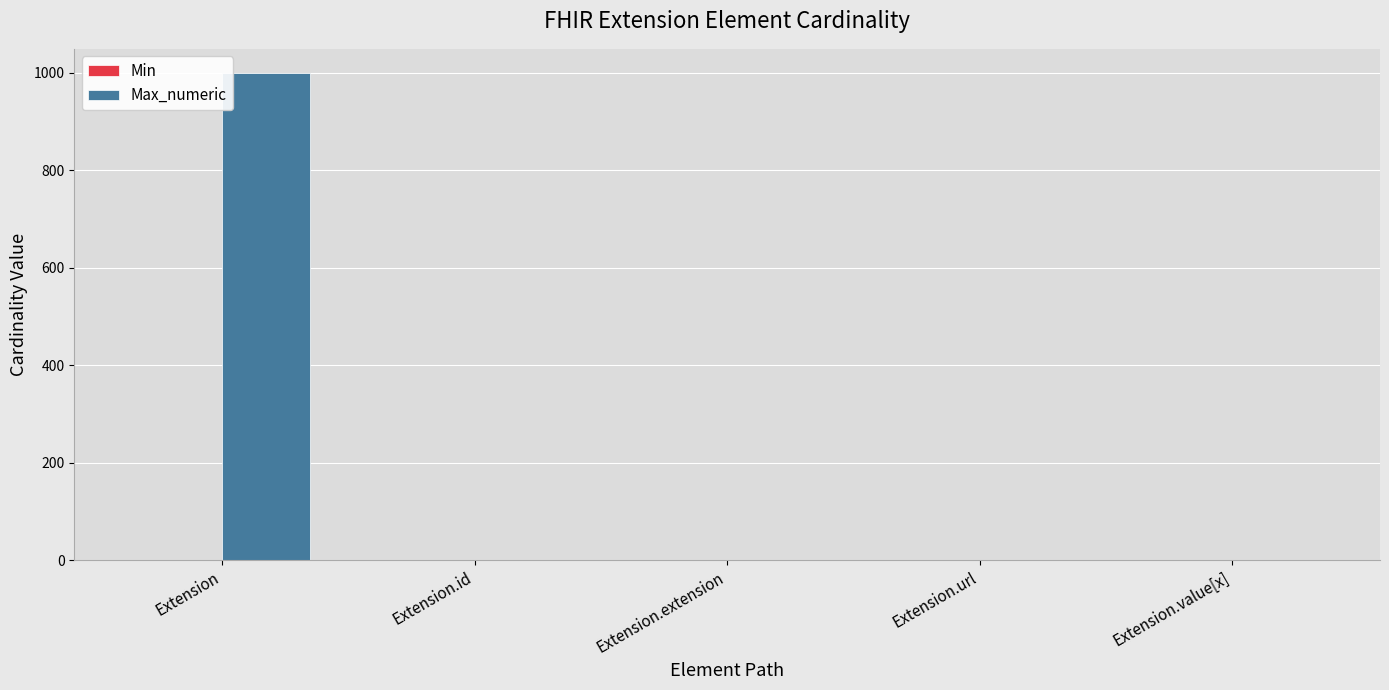

How many distinct data groups are displayed?

2